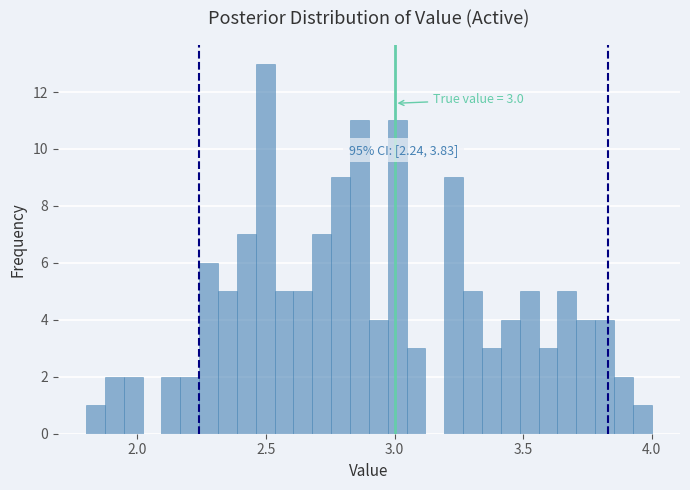

Read against the x-axis, roughly where is the centre of the tallest bar?

2.50